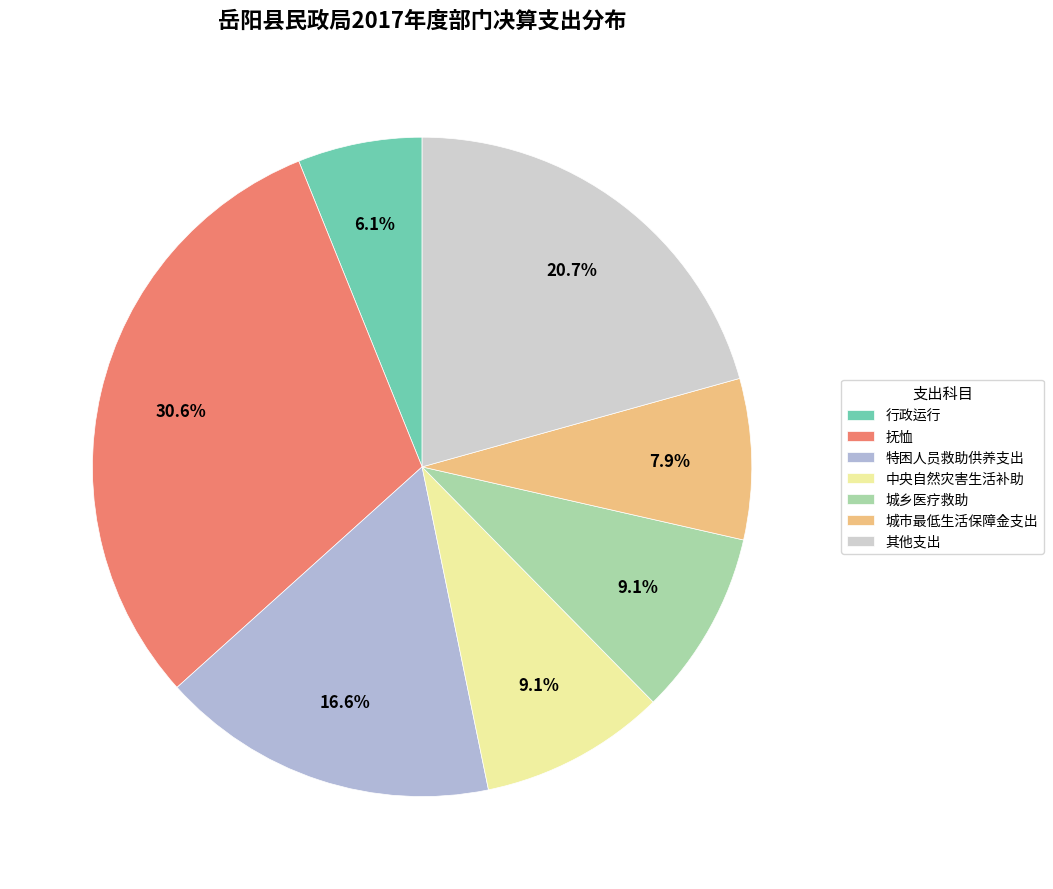

What percentage is NOT represented by 其他支出?

79.3%